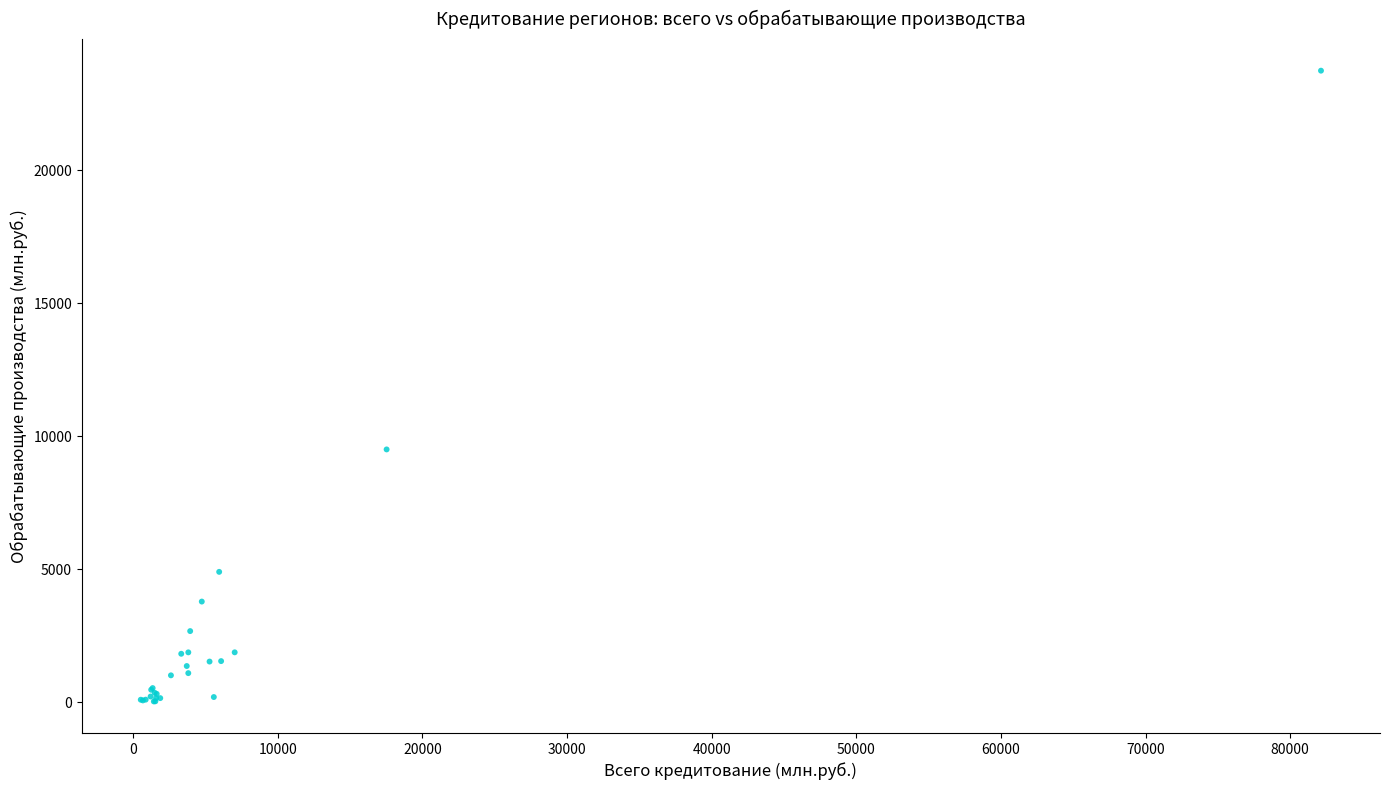

What Y value in the scatter plot is closest to 11885?

9503